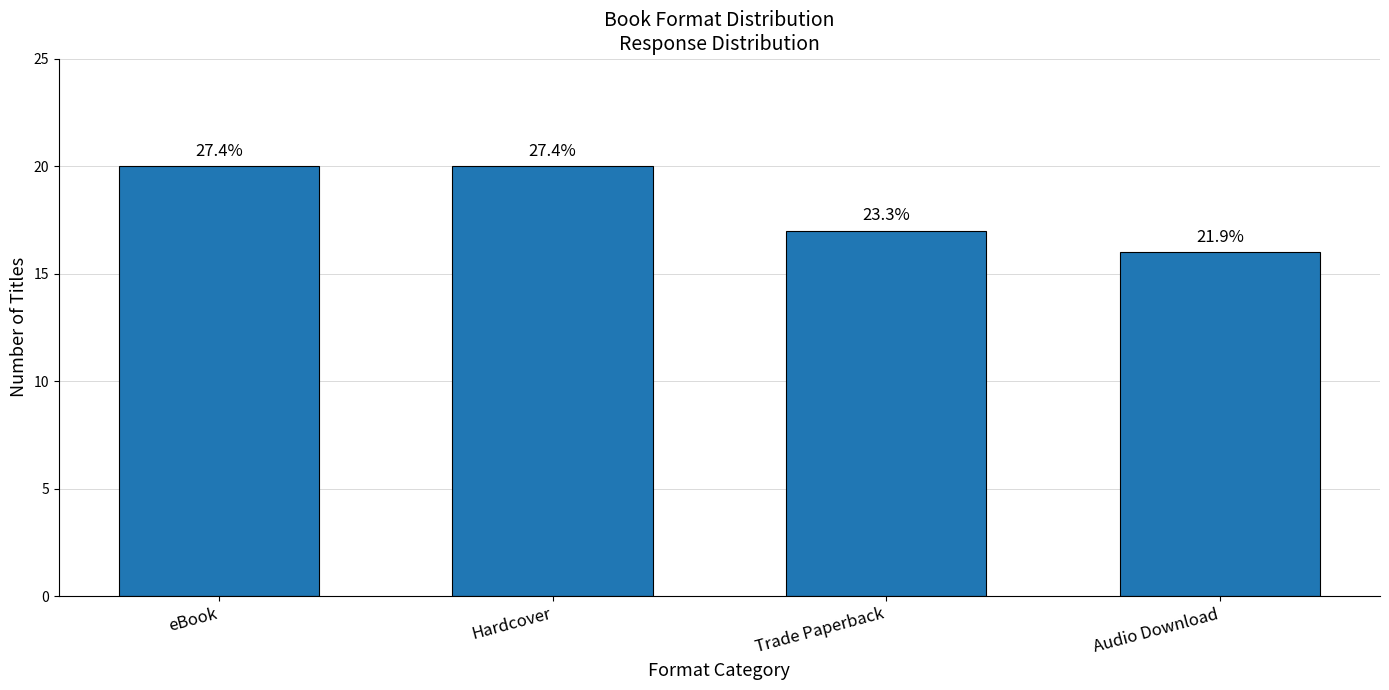

Are the bars grouped side by side (vs. stacked)?

No